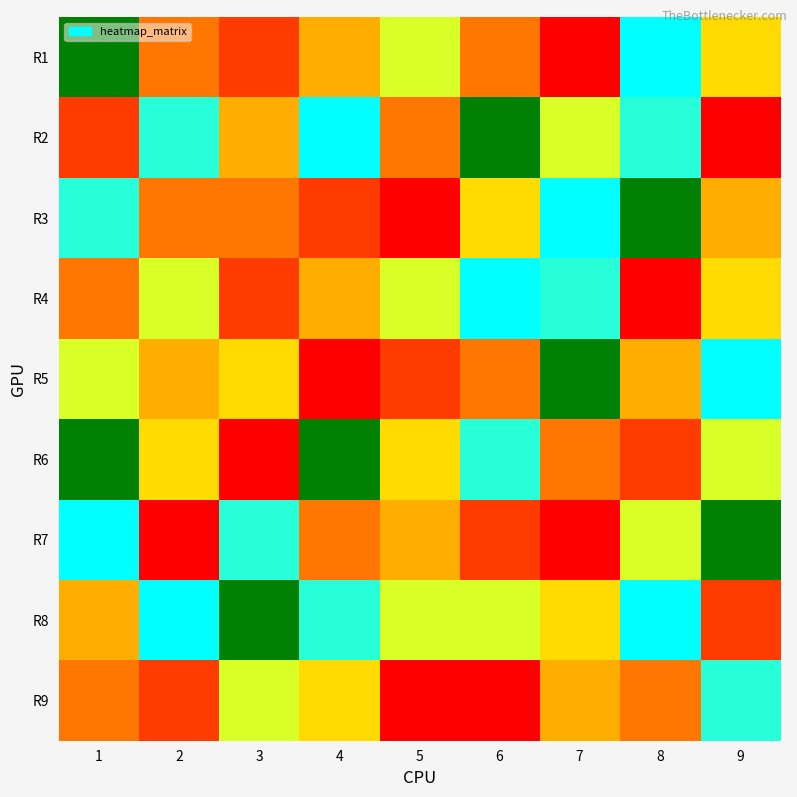

What is the minimum value shown in the chart?

1